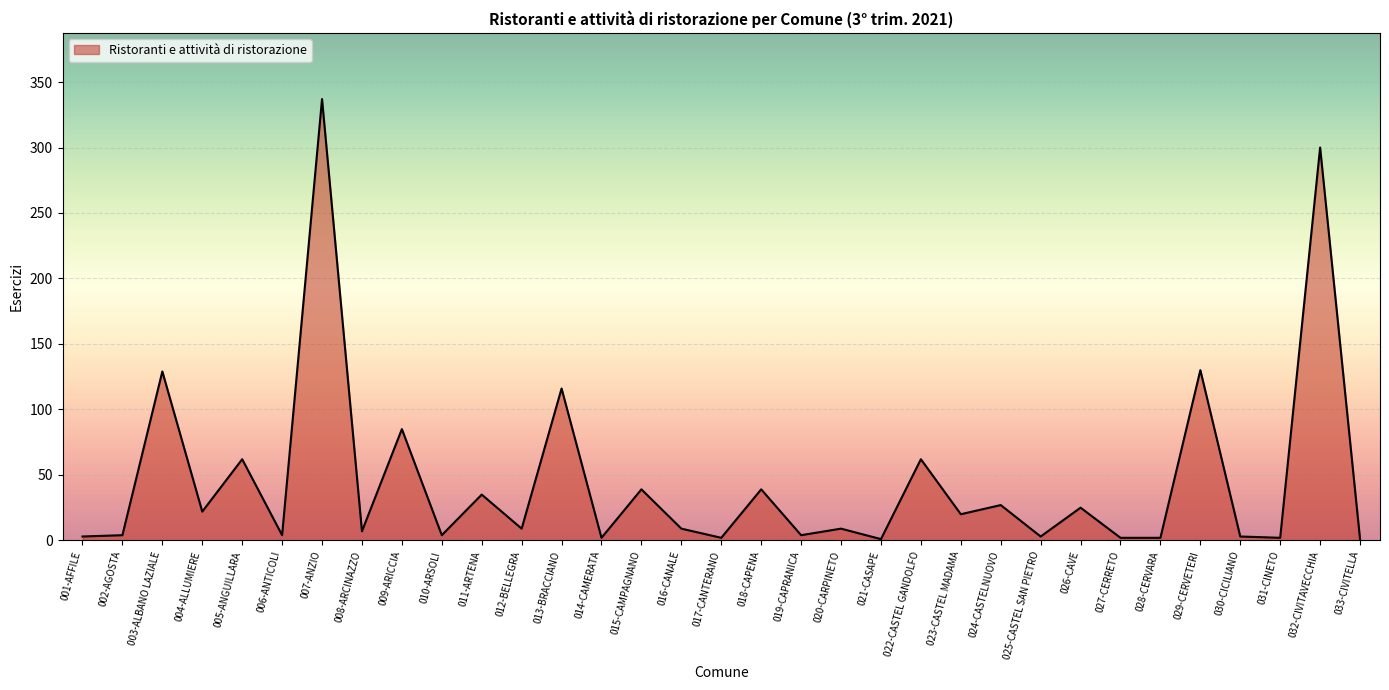

Between 029-CERVETERI and 012-BELLEGRA, which is larger?

029-CERVETERI